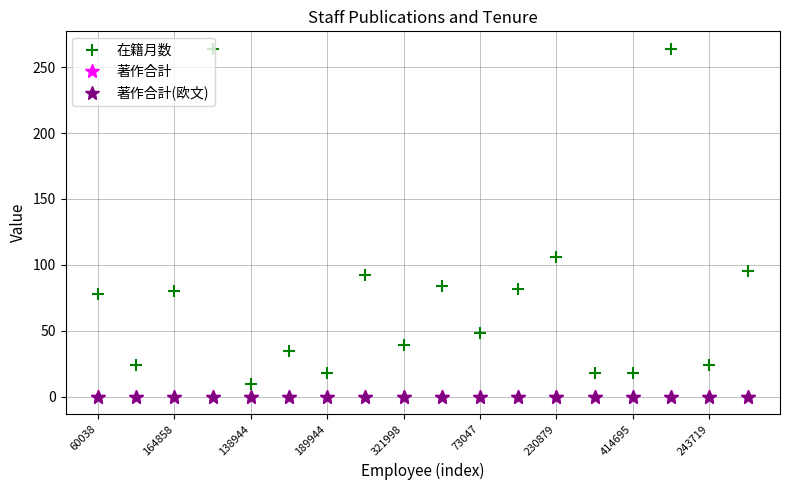

Is this an area chart (filled region under the line)?

No